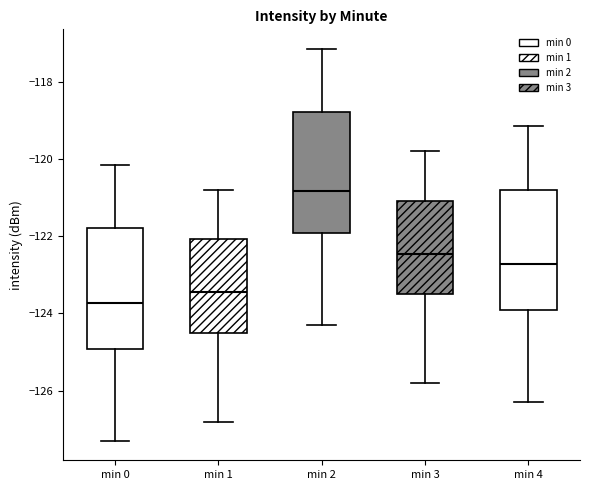

Which box's median line is the highest?

min 2